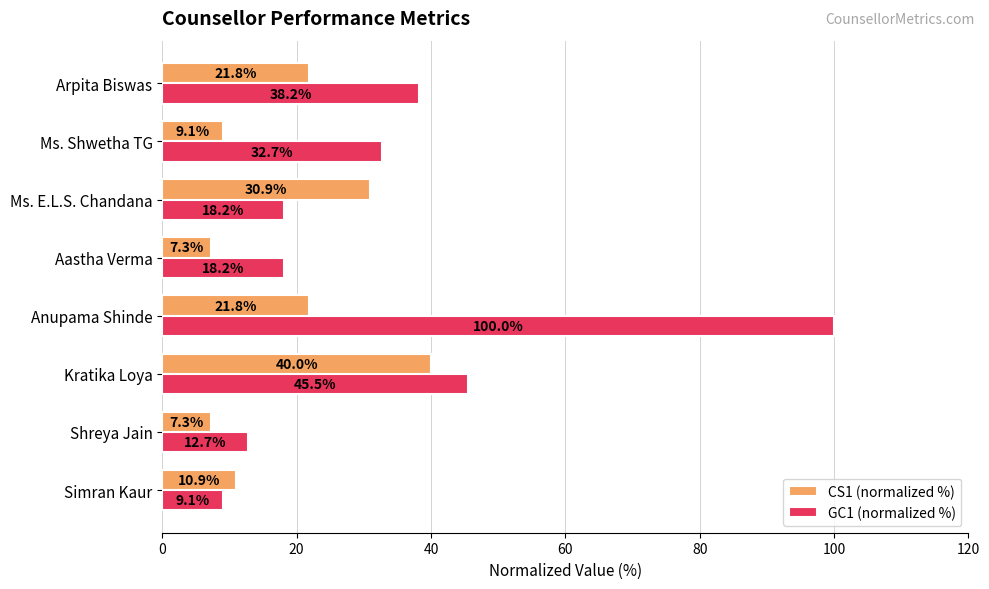

What is the smallest value displayed?

7.3